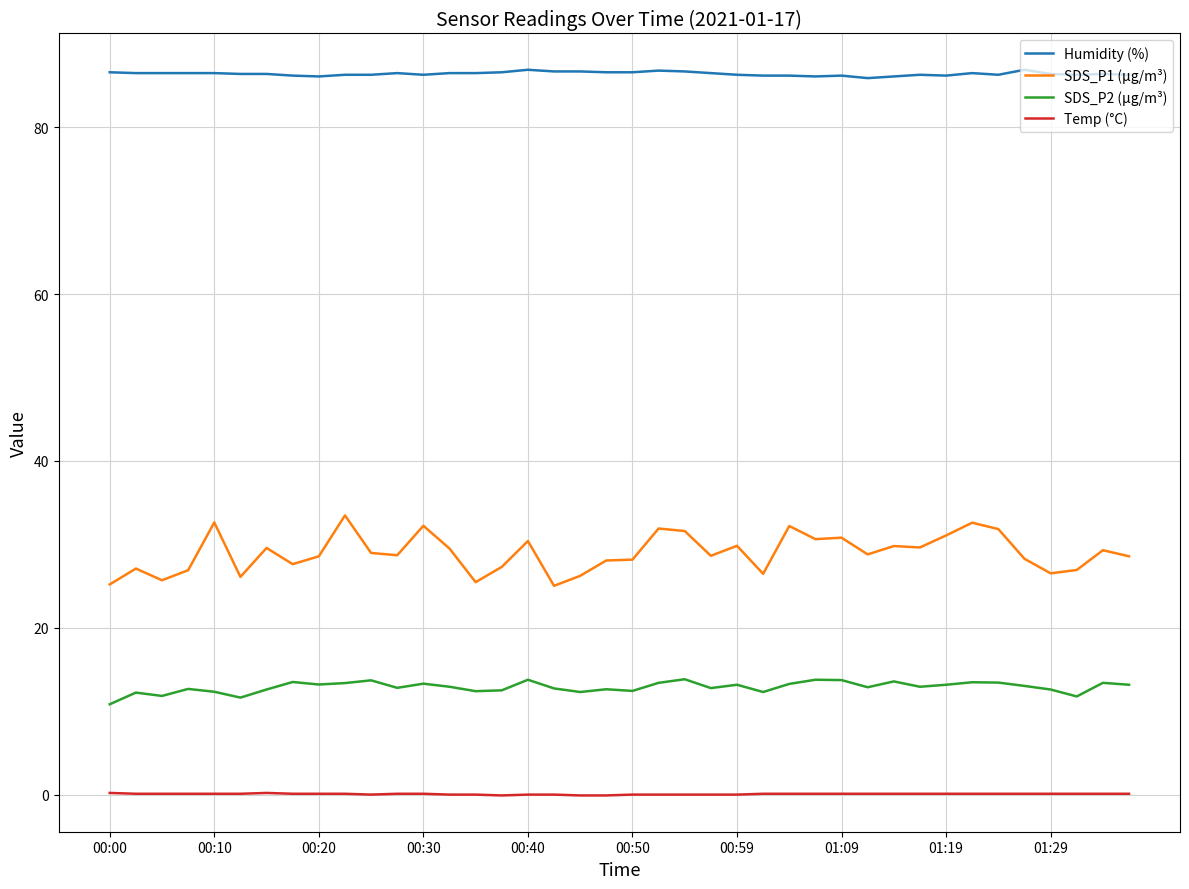

How many distinct data groups are displayed?

4